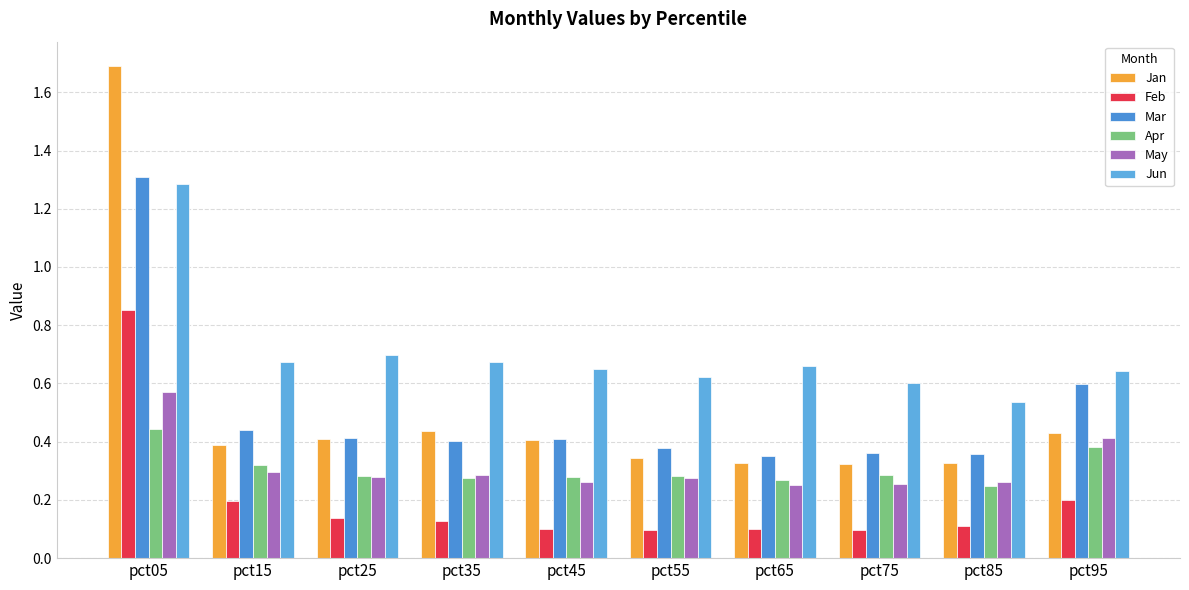

How many data points does each series have?

10